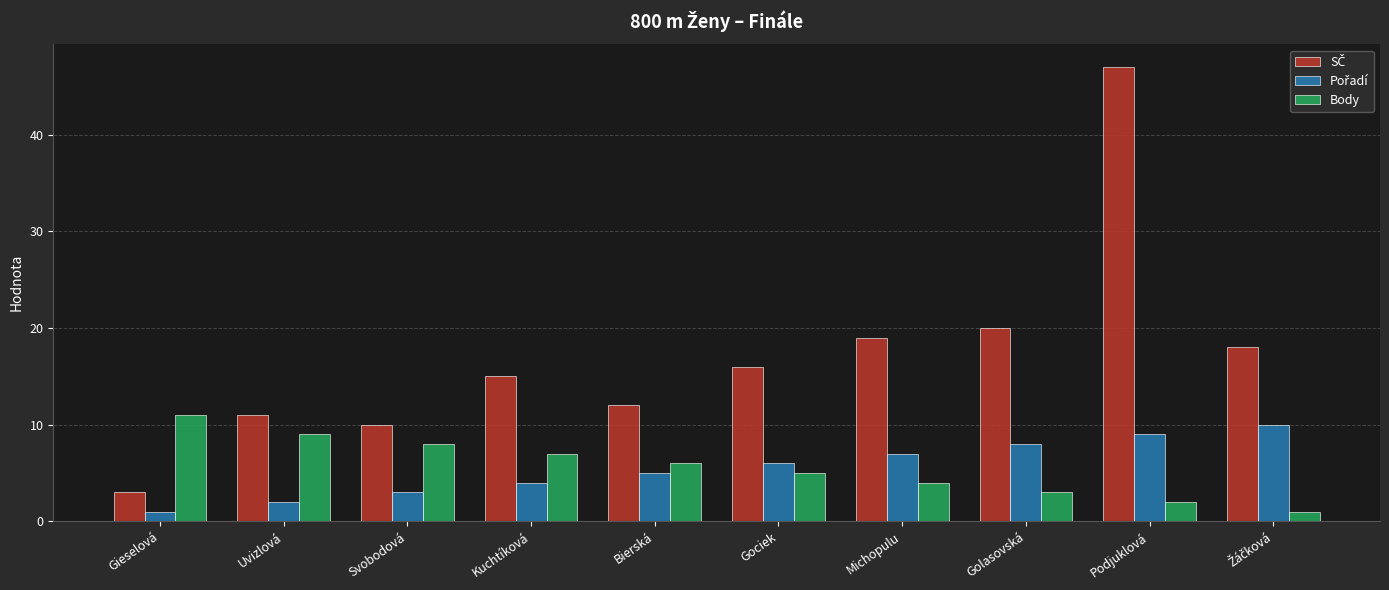

What is the label of the 2nd bar from the left?

Uvizlová